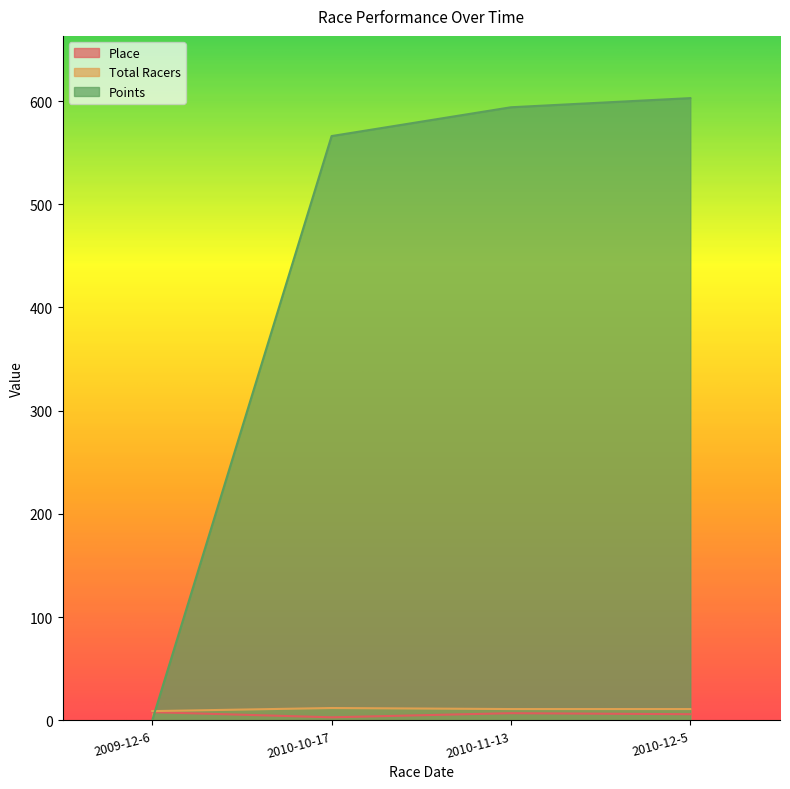

What is the total value across all series at 2010-11-13?

612.0